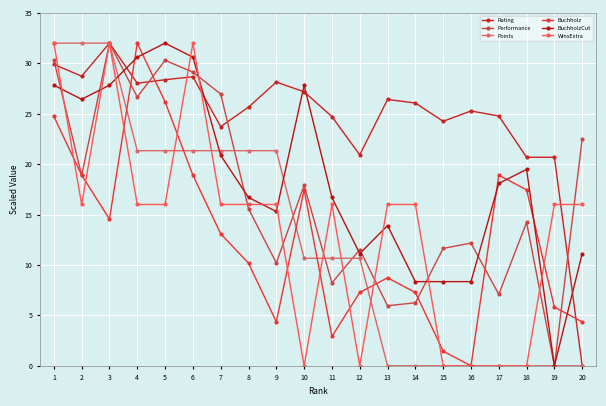

What are all the series names shown in the legend?

Rating, Performance, Points, Buchholz, BuchholzCut, WinsExtra